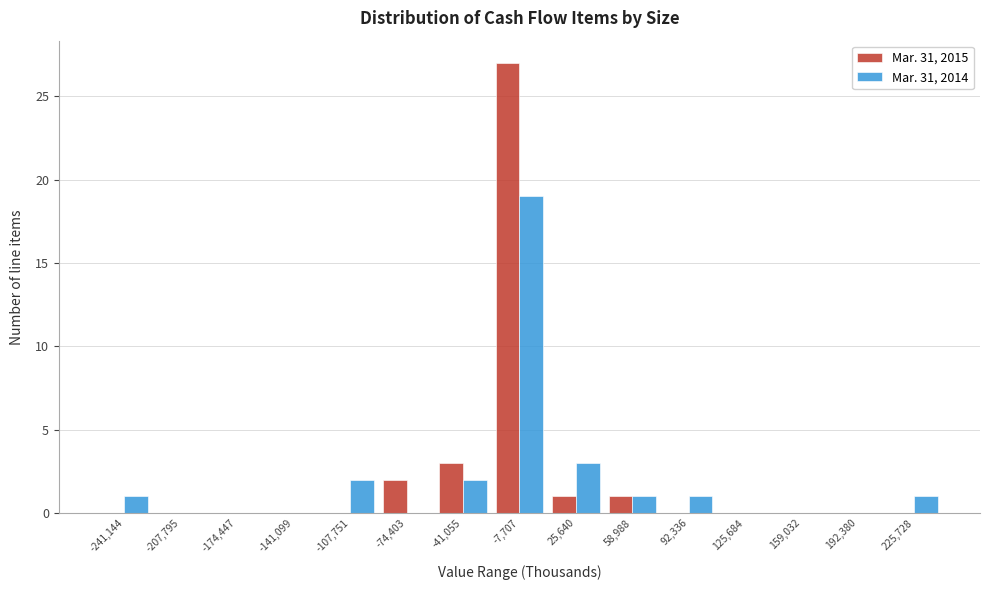

Reading left to right, what are all the values shown in this chart?

Mar. 31, 2015: -241,144=0	-207,795=0	-174,447=0	-141,099=0	-107,751=0	-74,403=2	-41,055=3	-7,707=27	25,640=1	58,988=1	92,336=0	125,684=0	159,032=0	192,380=0	225,728=0
Mar. 31, 2014: -241,144=1	-207,795=0	-174,447=0	-141,099=0	-107,751=2	-74,403=0	-41,055=2	-7,707=19	25,640=3	58,988=1	92,336=1	125,684=0	159,032=0	192,380=0	225,728=1